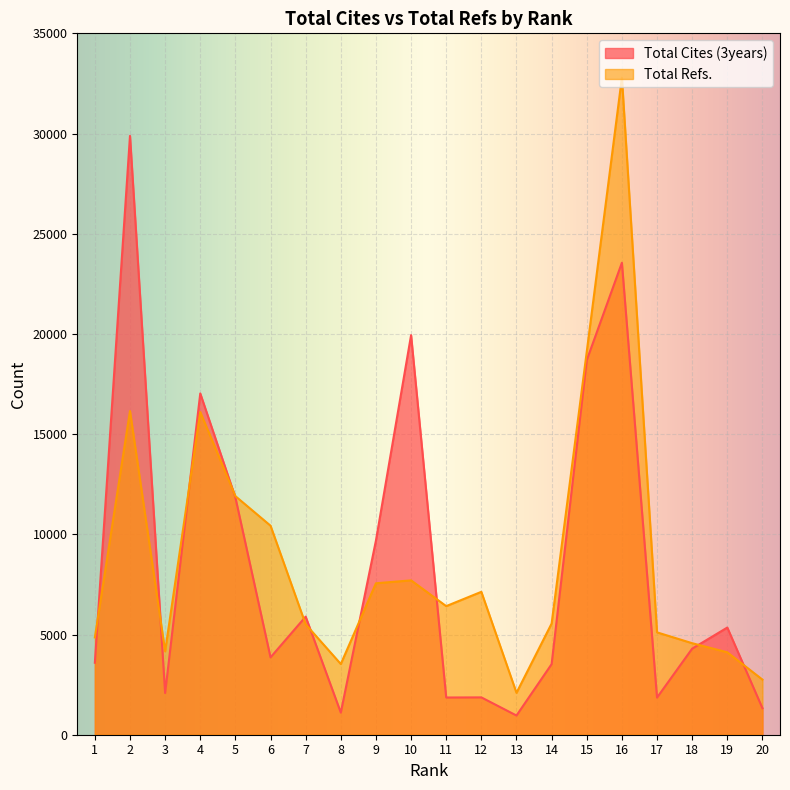

Which label corresponds to the largest value in the chart?

16